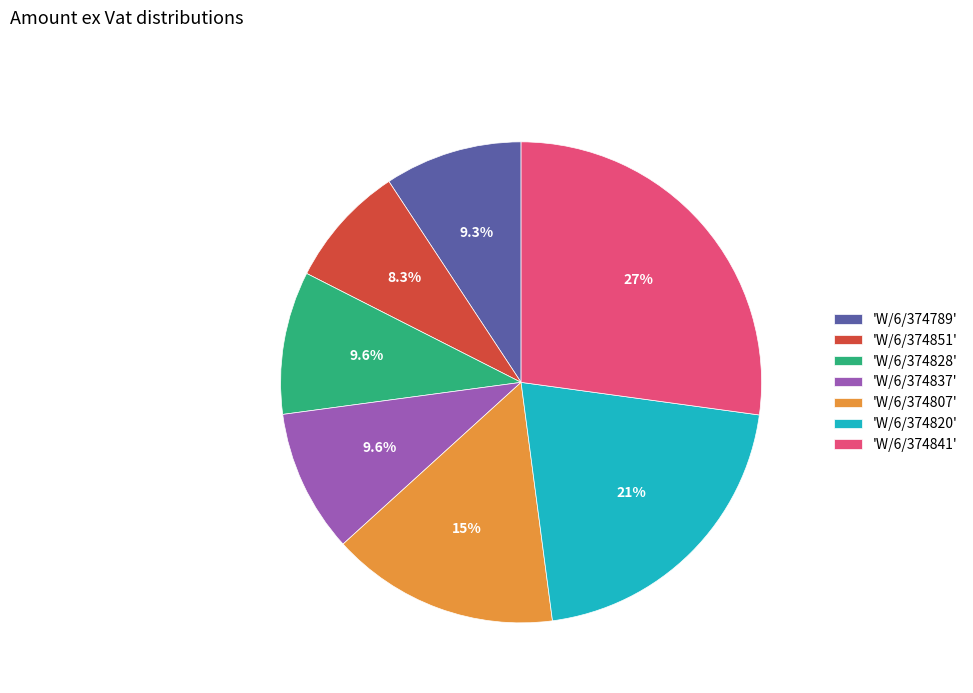

Combined, what portion of the pie is 'W/6/374851' and 'W/6/374820'?

29.0%